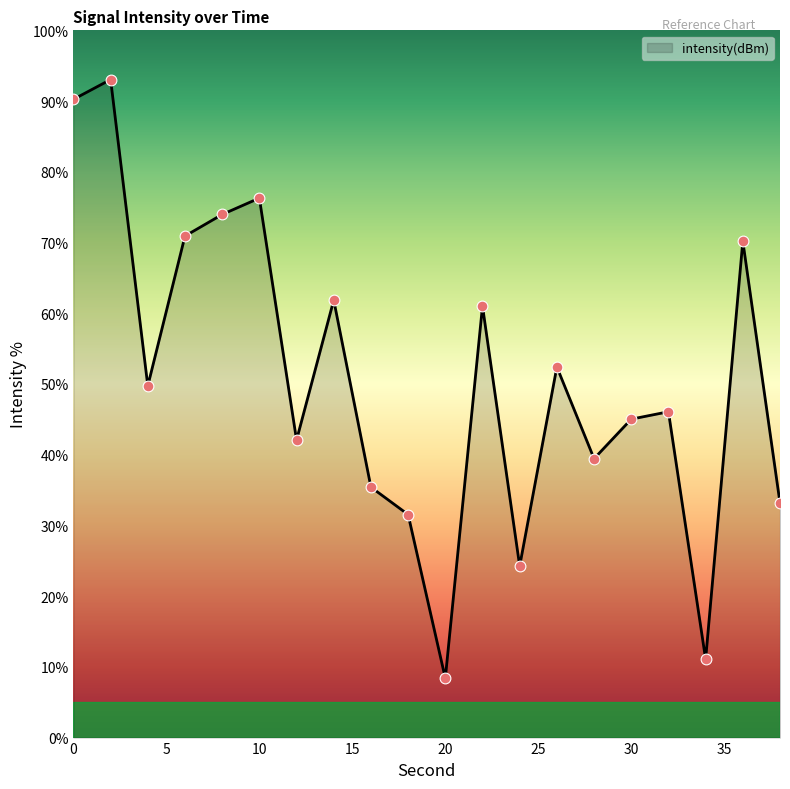

What is the difference between the maximum and minimum values?

84.7